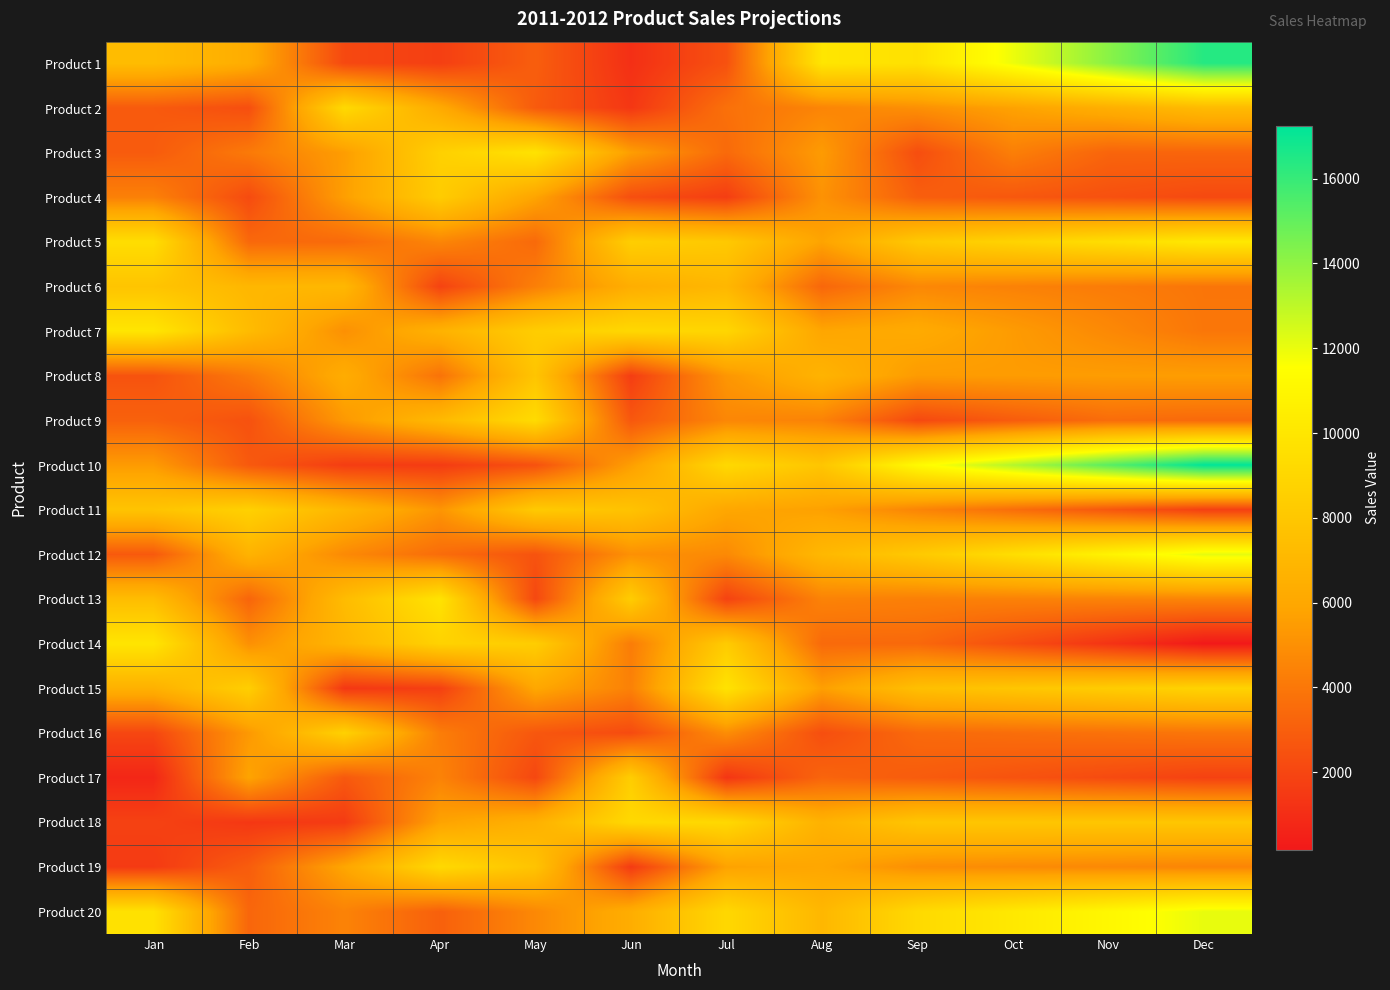

Which has a higher value, Apr or Oct?

Oct